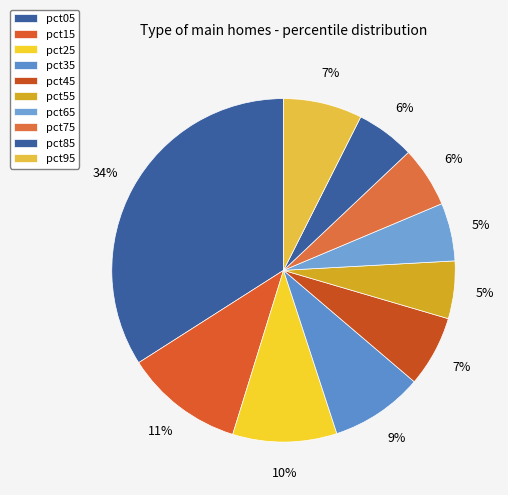

The pct65 slice represents 15% of the pie. True or false?

False